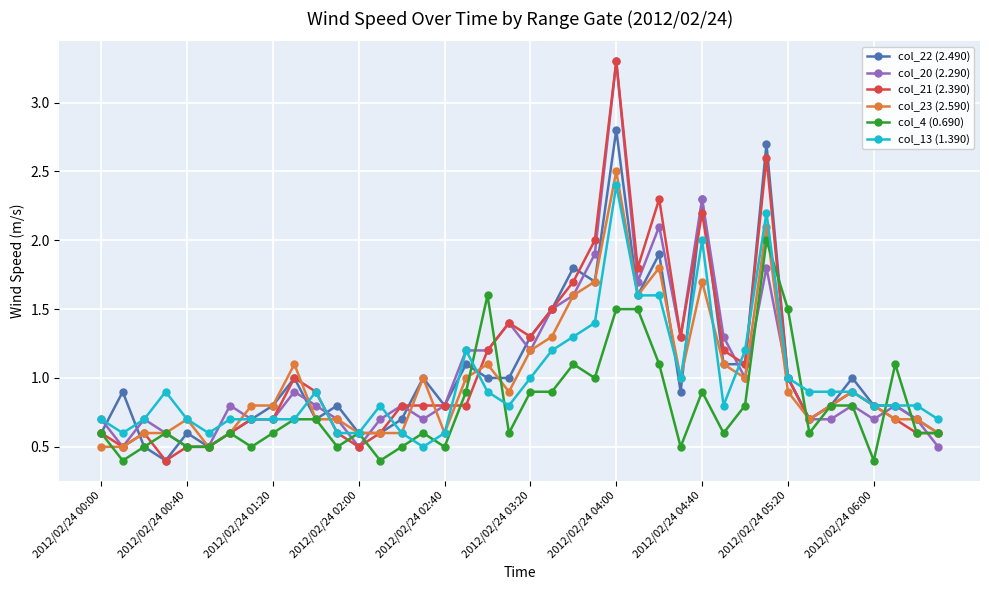

What is the smallest value displayed?

0.4